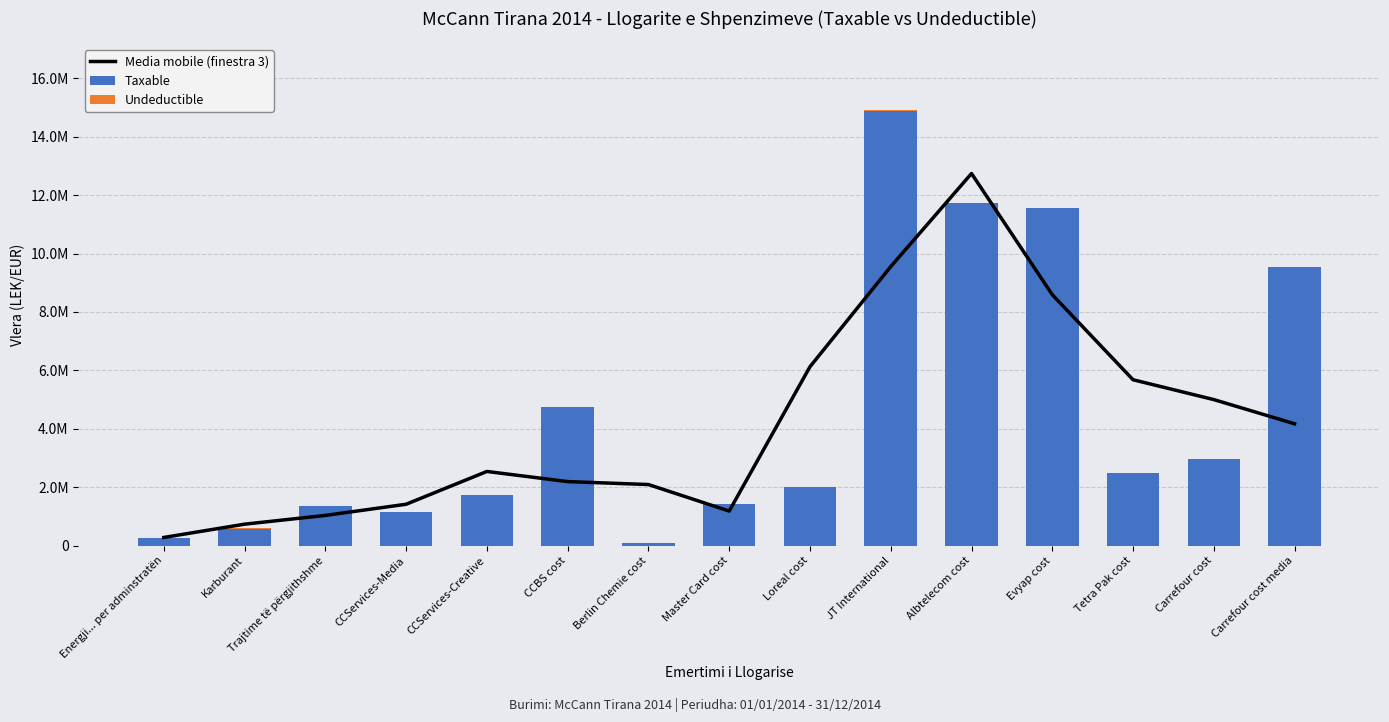

Rank the series by their maximum value, from highest to lowest.

Taxable, Media mobile (finestra 3), Undeductible